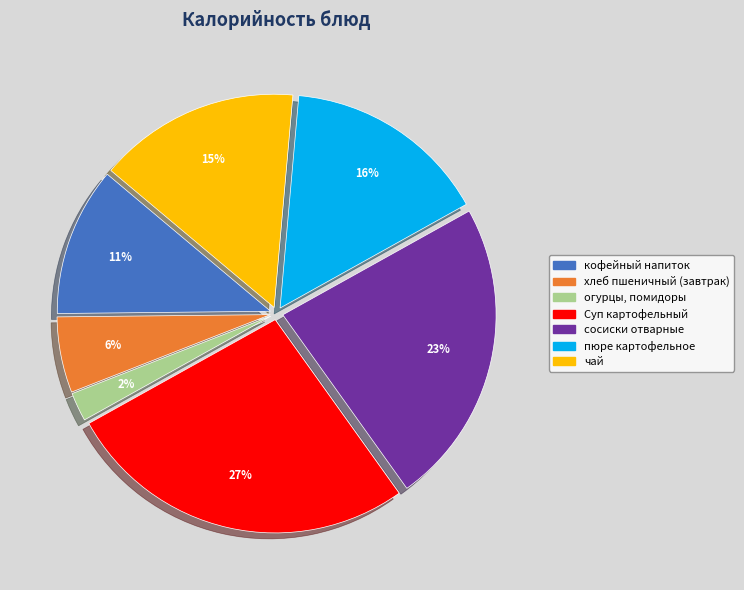

To the nearest percent, what is the difference between the Суп картофельный and огурцы, помидоры slice percentages?

25%